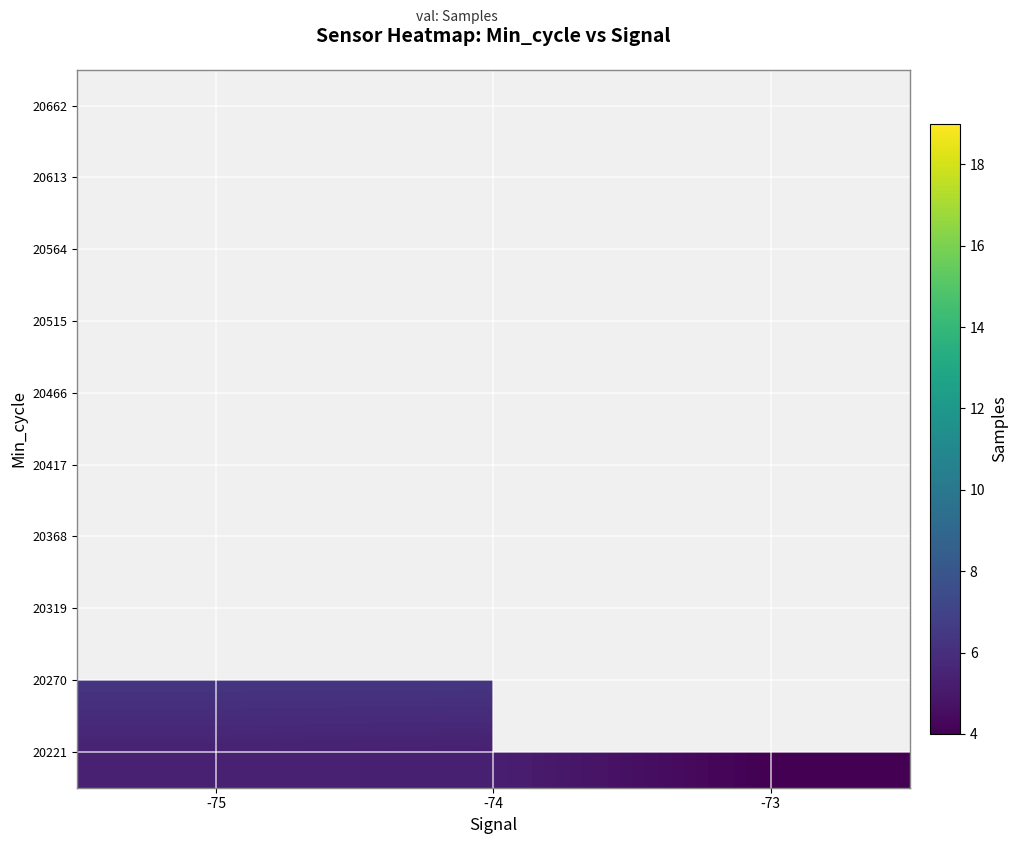

How many data points does each series have?

3